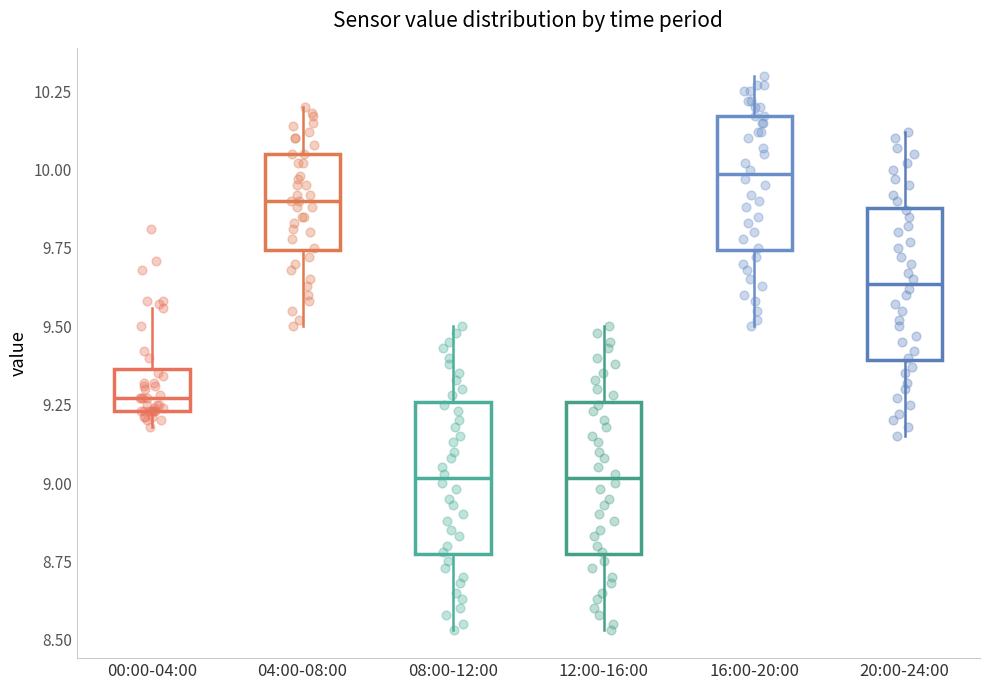

Where does the upper whisker of the box for 00:00-04:00 end on the y-axis? The values are not printed on the chart, so give them approximately, as read against the axis.

9.55